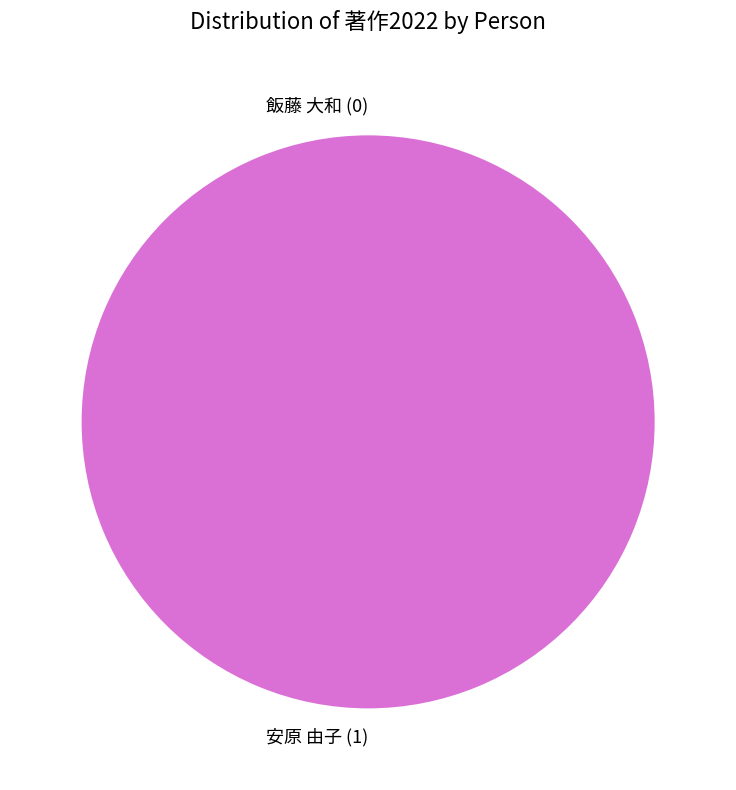

How many slices are in this pie chart?

2